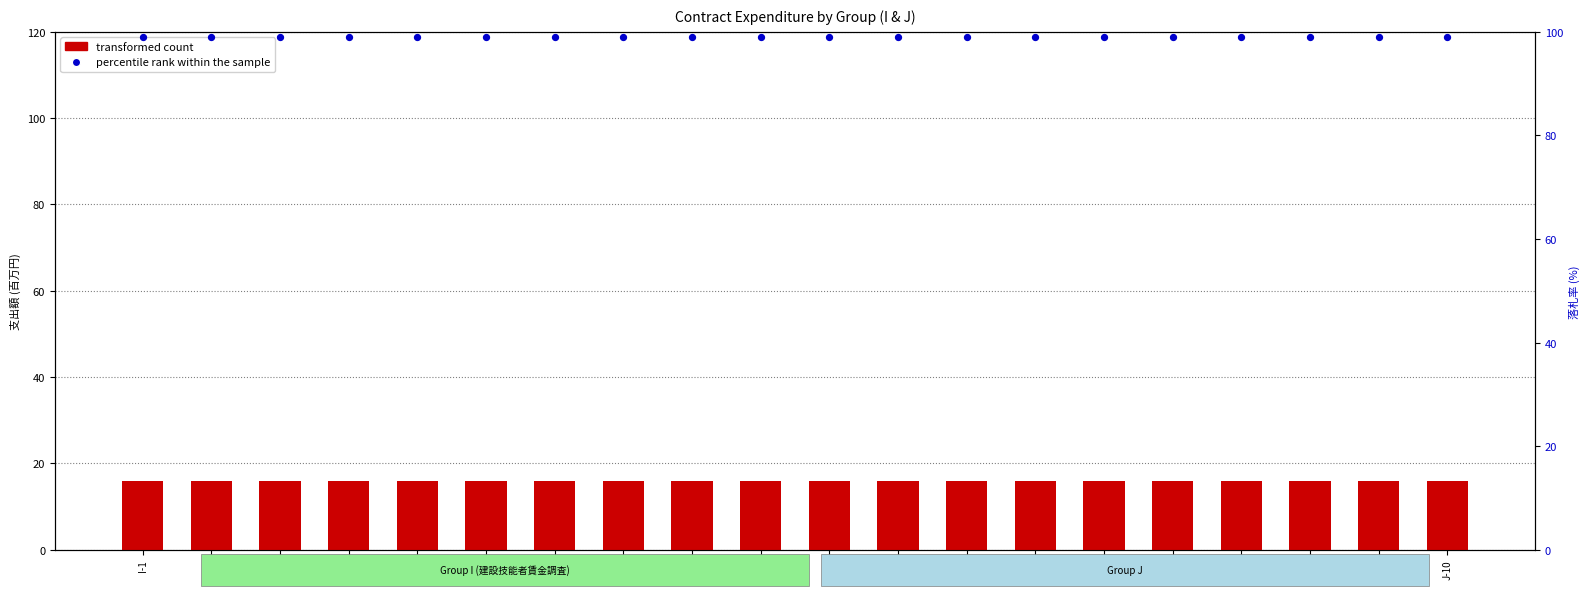

Which series has the widest spread of Y values?

transformed count